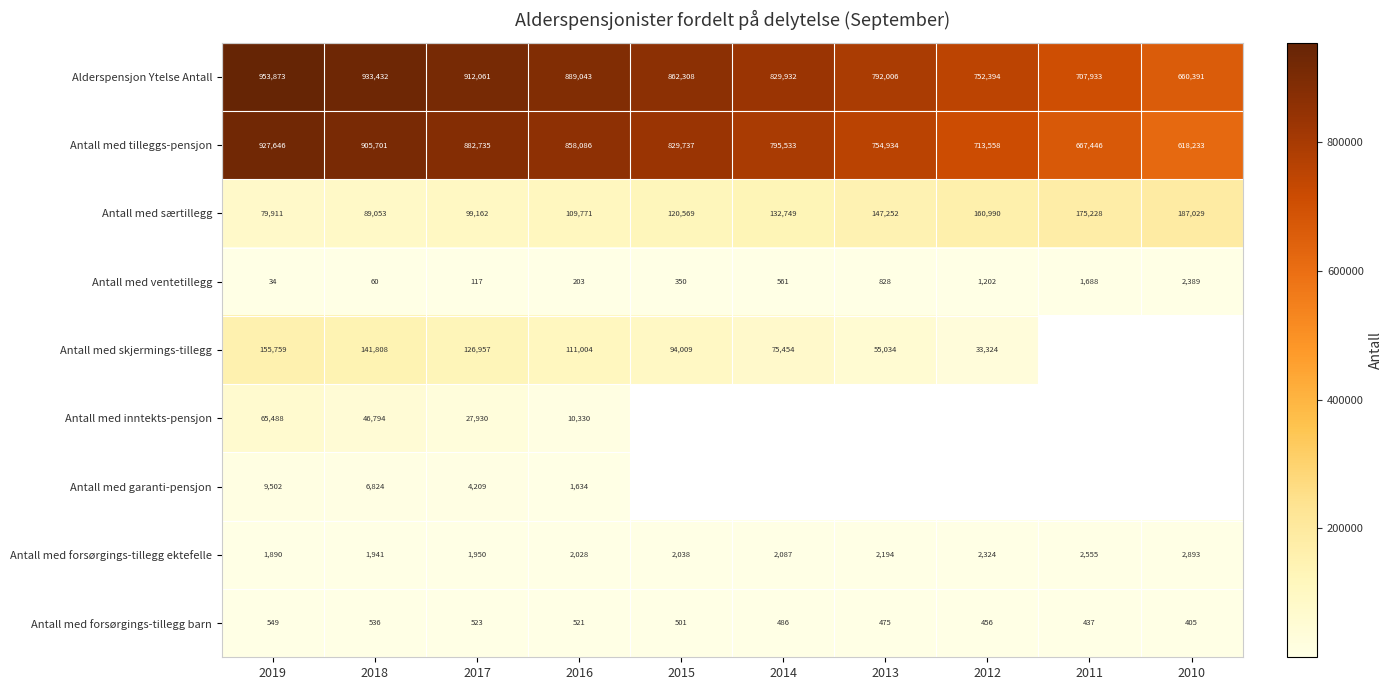

What is the difference between the second highest and minimum values in the Antall med ventetillegg series?

1654.0